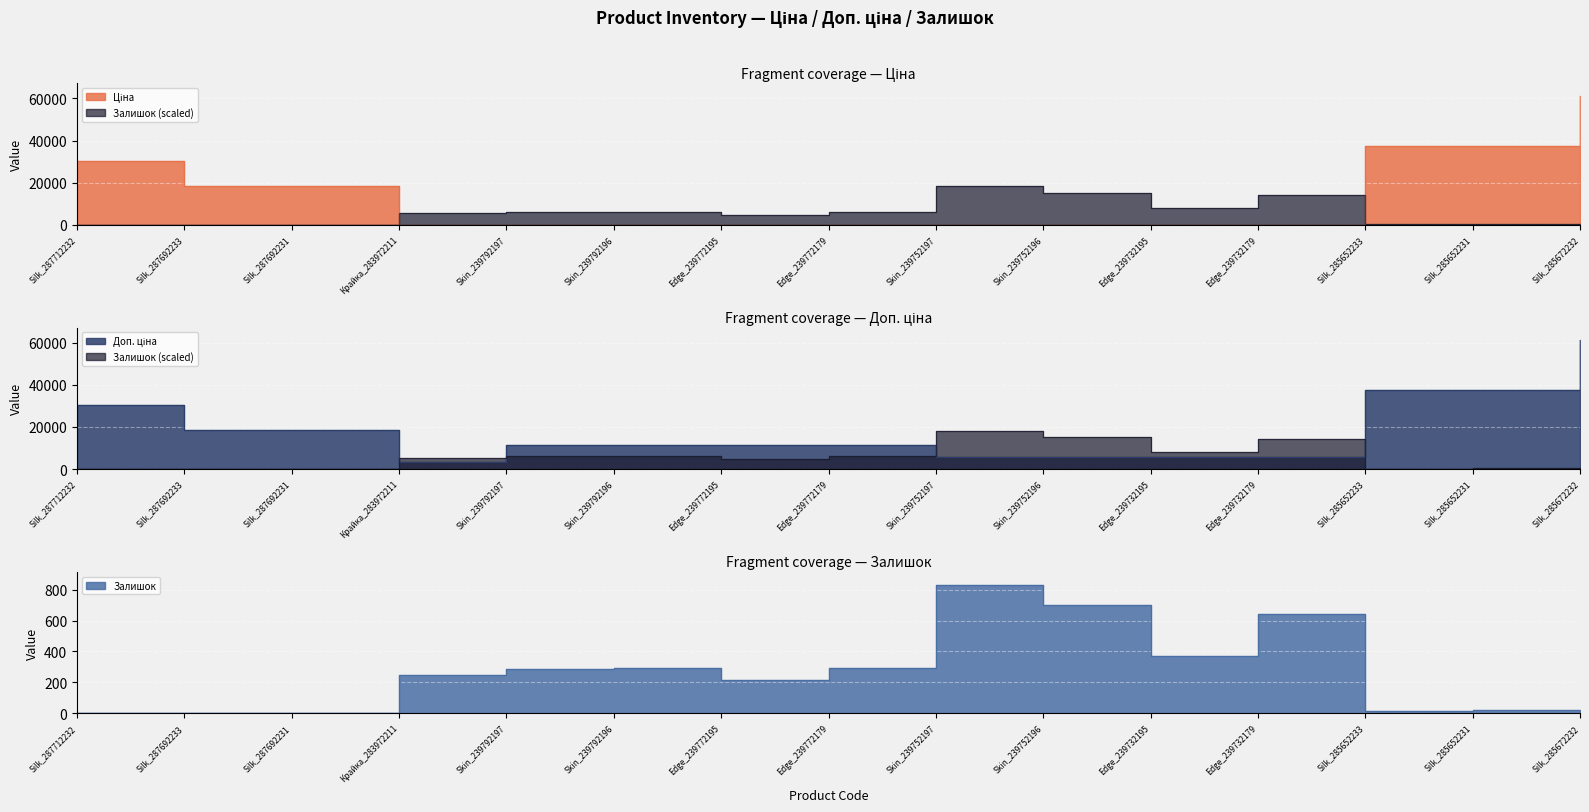

The Ціна series shows 25.6 at Skin_239752196. True or false?

False